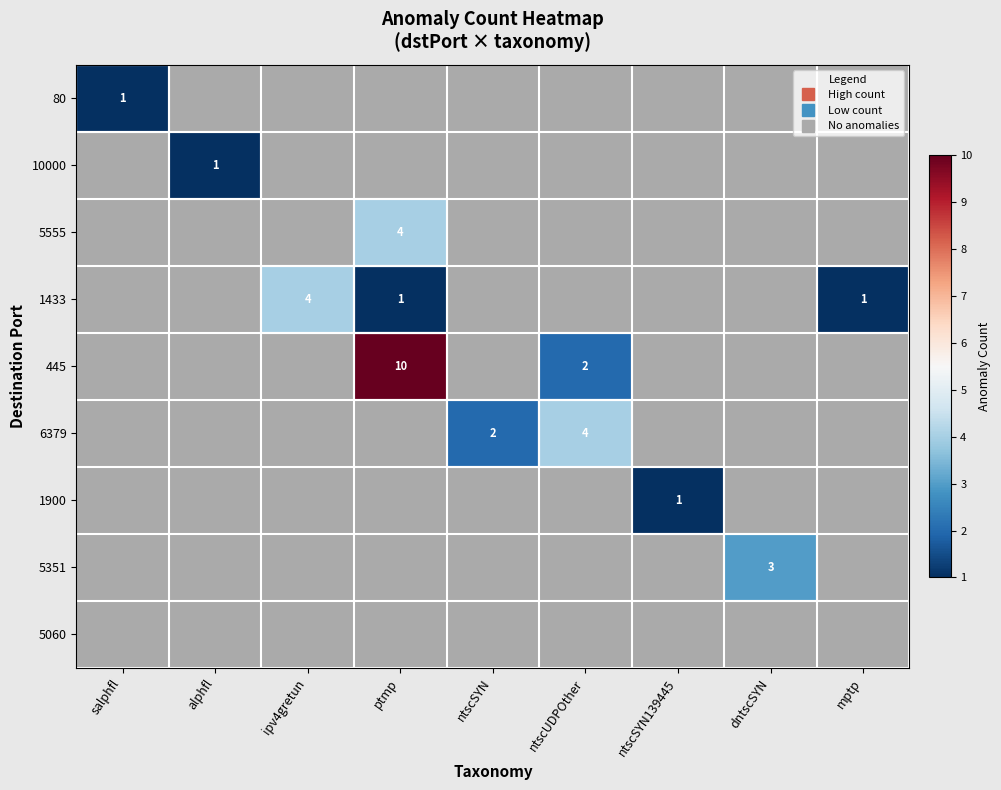

Which category has the lowest value in the 5351 series?

salphfl